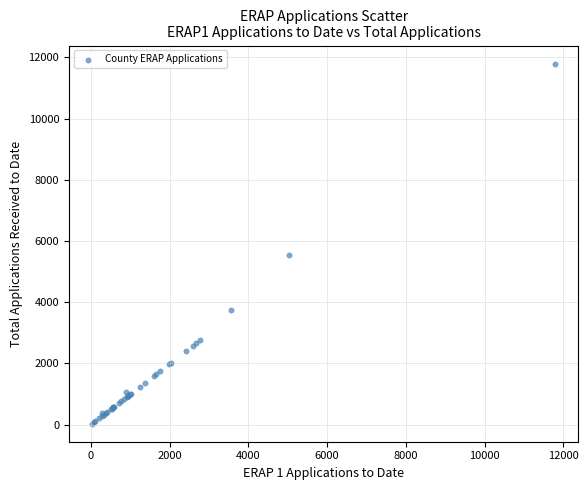

What Y value in the scatter plot is closest to 5915?

5546